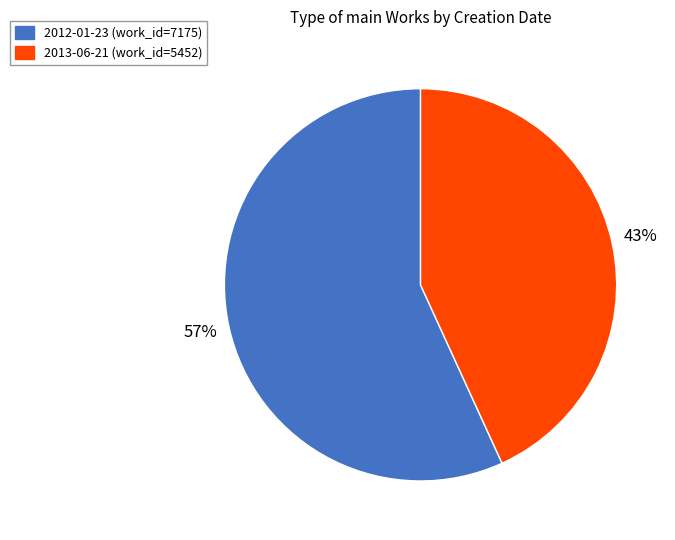

Is the sum of 2013-06-21 (work_id=5452) and 2012-01-23 (work_id=7175) greater than half?

Yes